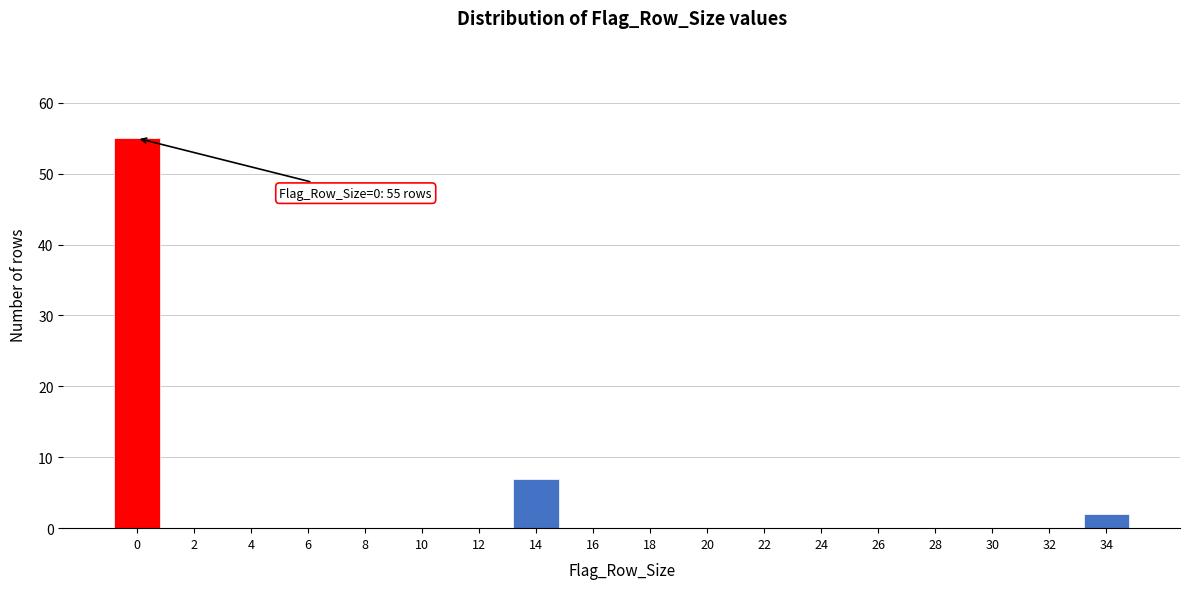

Reading left to right, transcribe all the data shown in this chart.

0=55	2=0	4=0	6=0	8=0	10=0	12=0	14=7	16=0	18=0	20=0	22=0	24=0	26=0	28=0	30=0	32=0	34=2